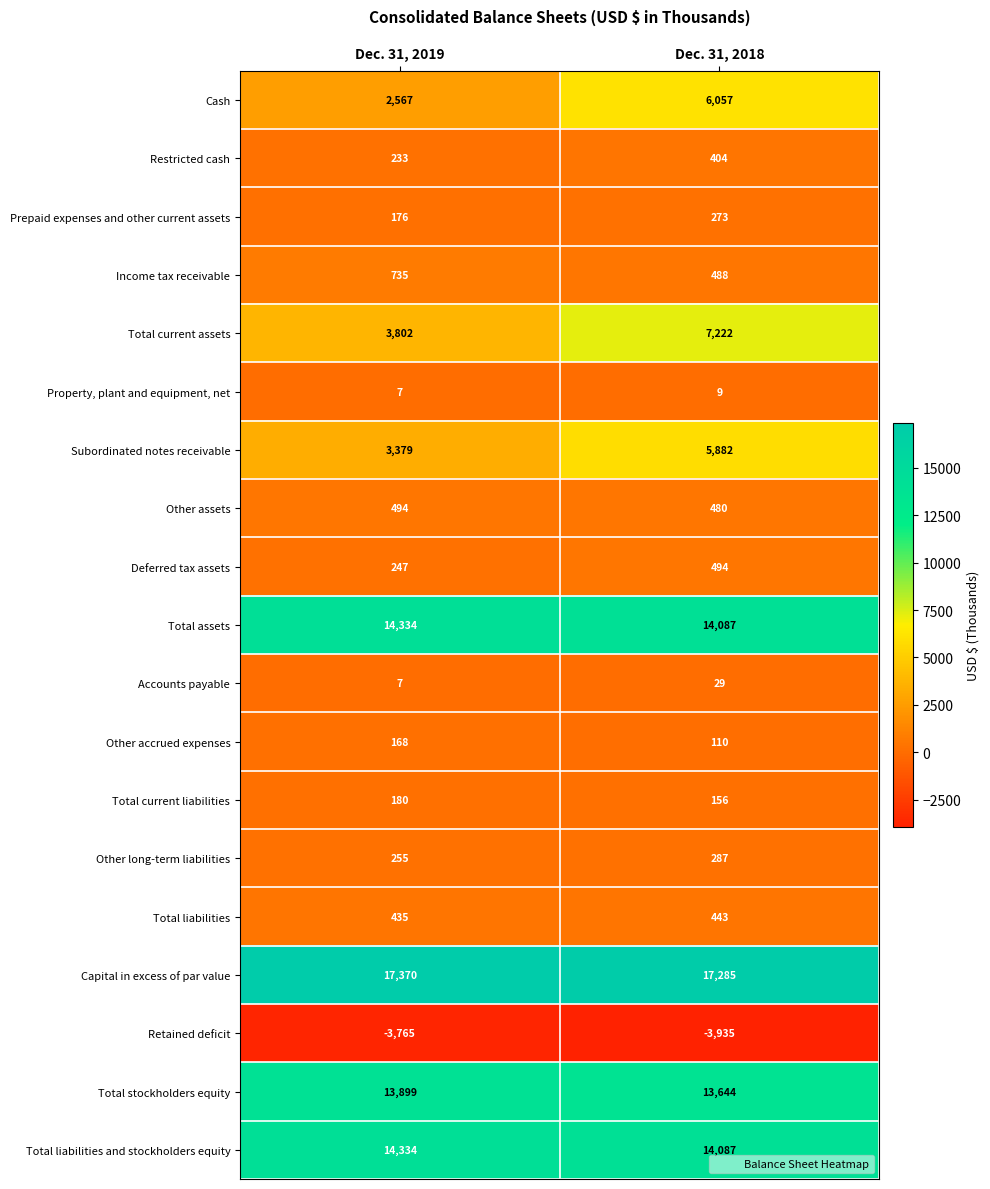

What is the difference between the highest and lowest values at Dec. 31, 2019?

21135